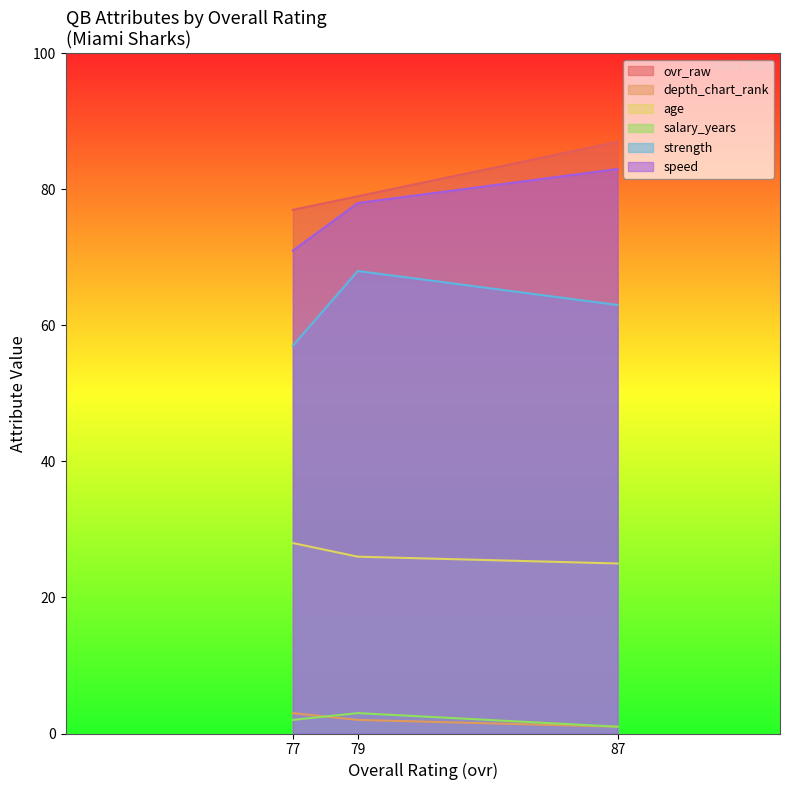

What is the smallest value displayed?

1